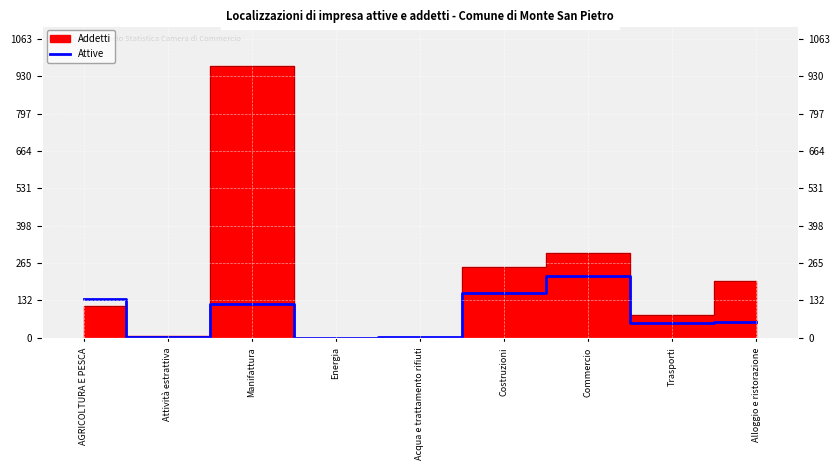

Where does the data first go above 57?

AGRICOLTURA E PESCA